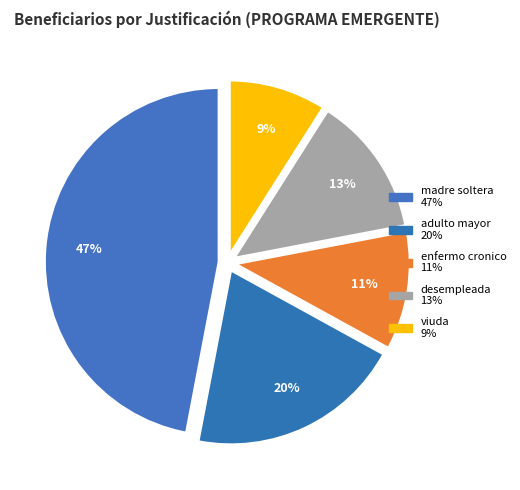

What is the smallest slice in the pie chart?

viuda